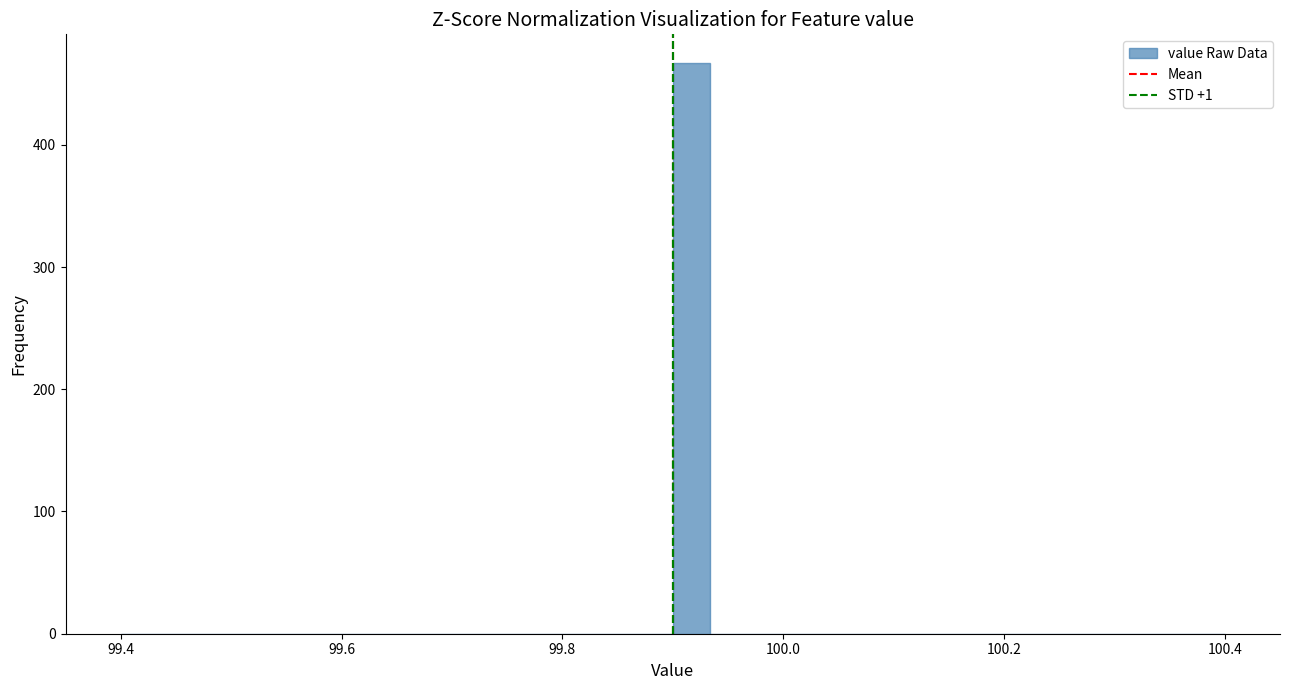

Read against the x-axis, roughly where is the centre of the tallest bar?

99.92